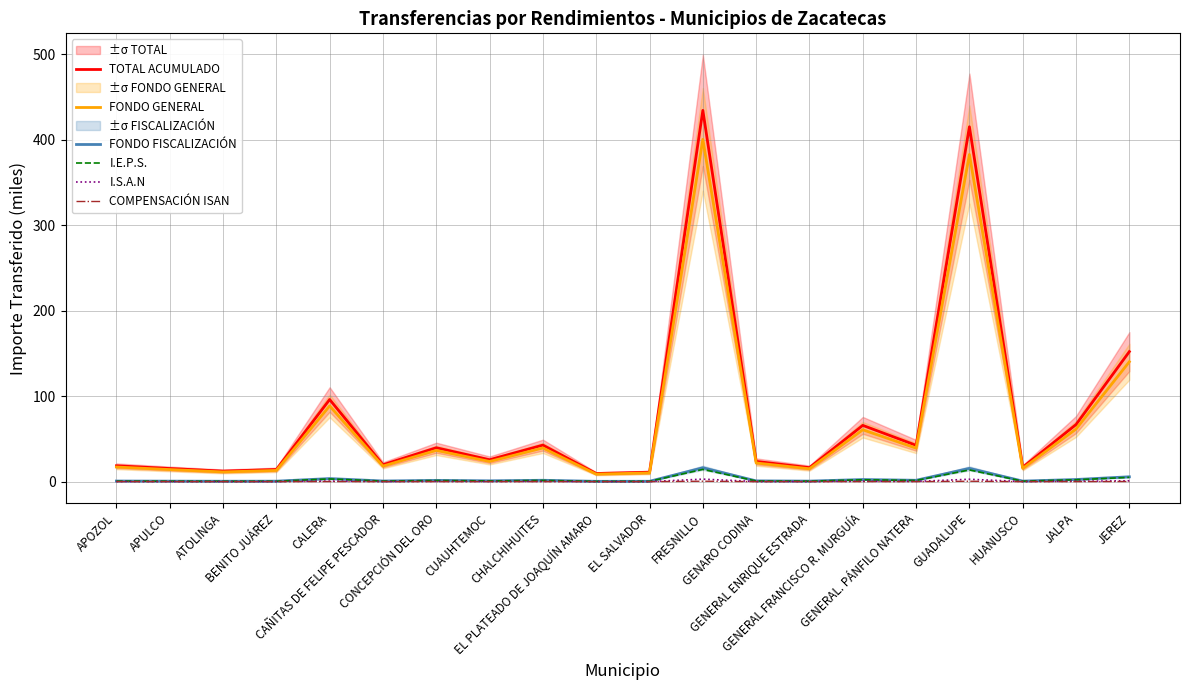

What is the difference between the second highest and second lowest values in the FONDO GENERAL series?

372.7